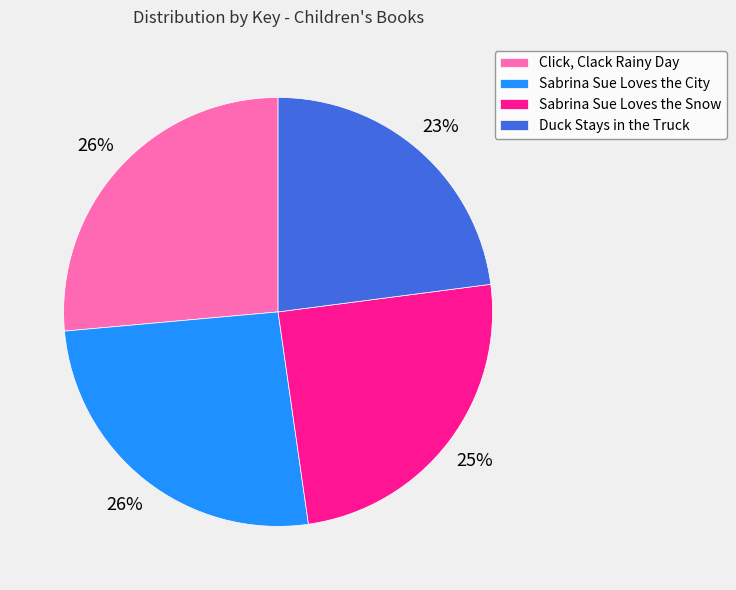

Approximately how many times larger is the value at Sabrina Sue Loves the City compared to Duck Stays in the Truck?

1.1